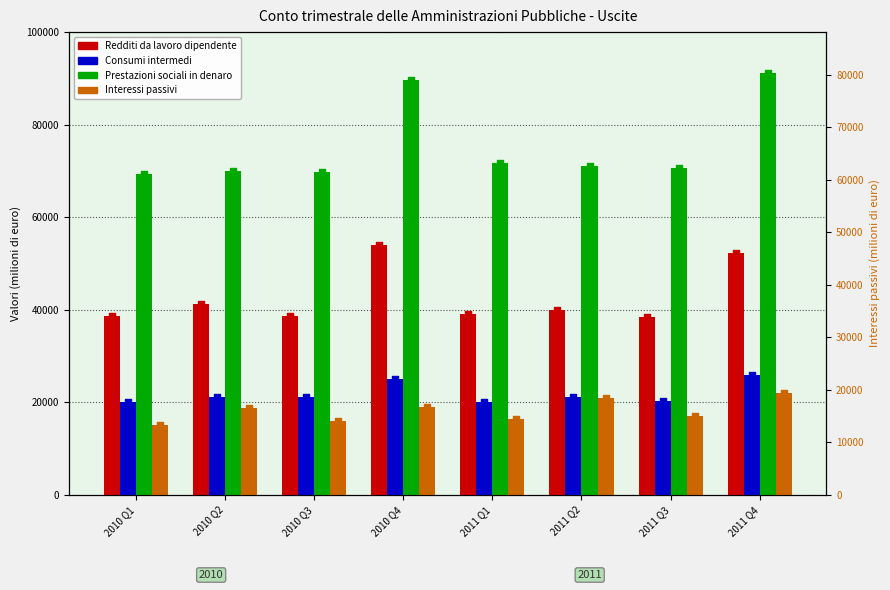

Is the value of Redditi da lavoro dipendente at 2010 Q2 greater than the value of Interessi passivi at 2010 Q1?

Yes